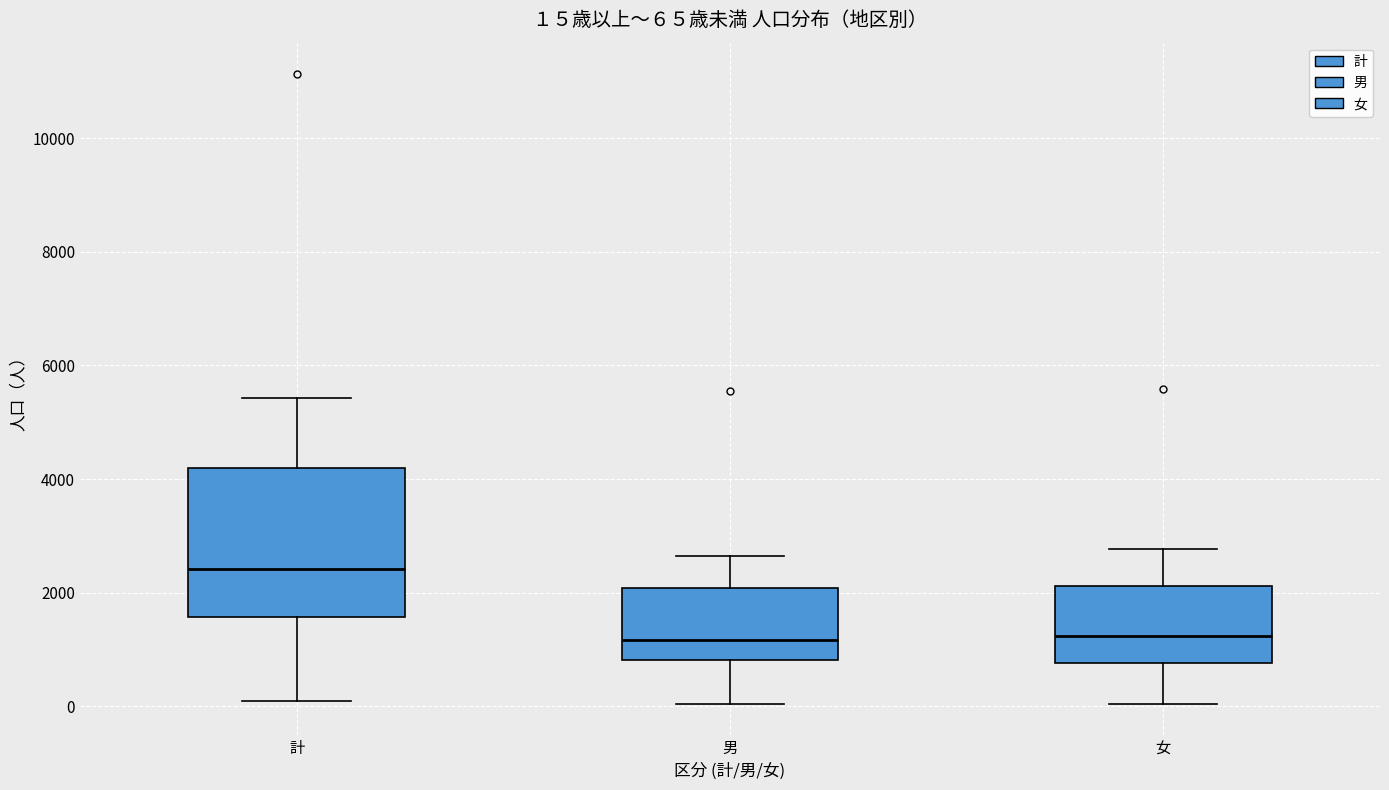

Which box is the tallest, from its lower edge to its upper edge?

計